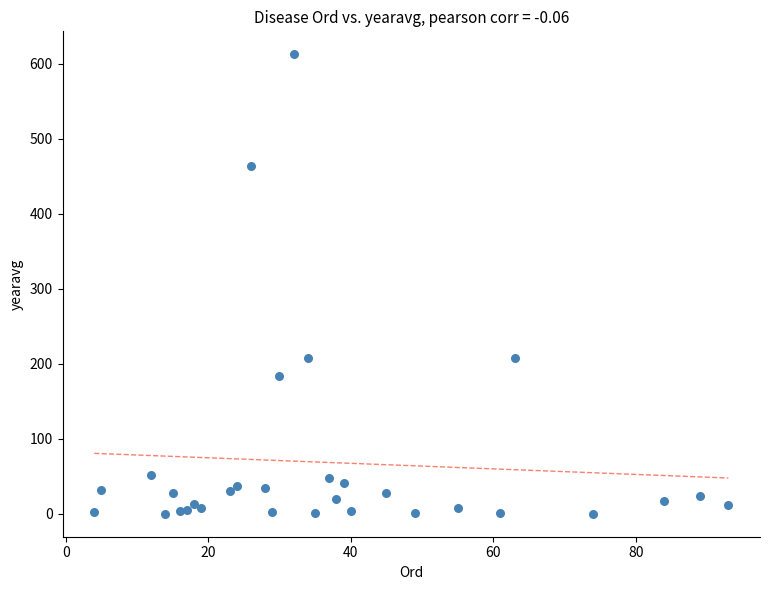

What is the range of Y values (max minus min)?

612.4